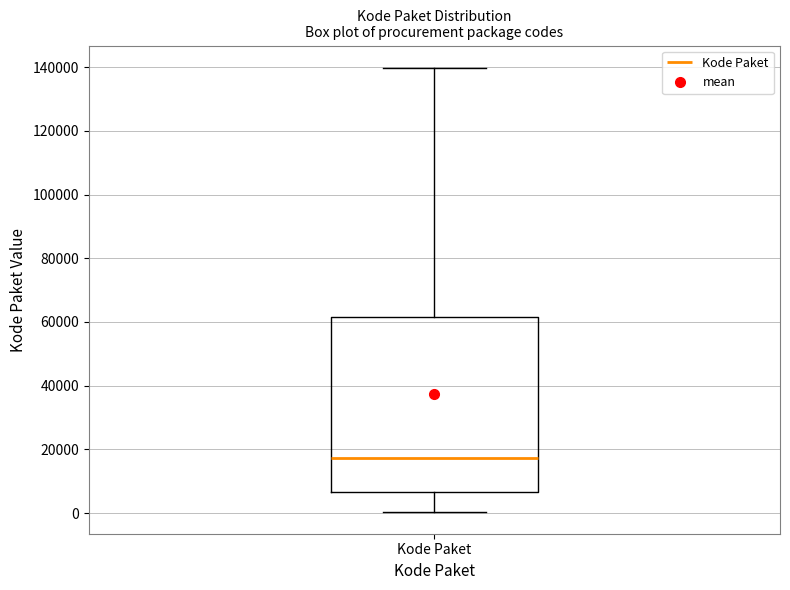

Read this box plot against the y-axis: the position of the median line, the range covered by the box, and the ends of both whiskers. The values are not printed on the chart, so give them approximately, as read against the axis.

median 18000, box 6000 to 62000, whiskers 0 to 140000